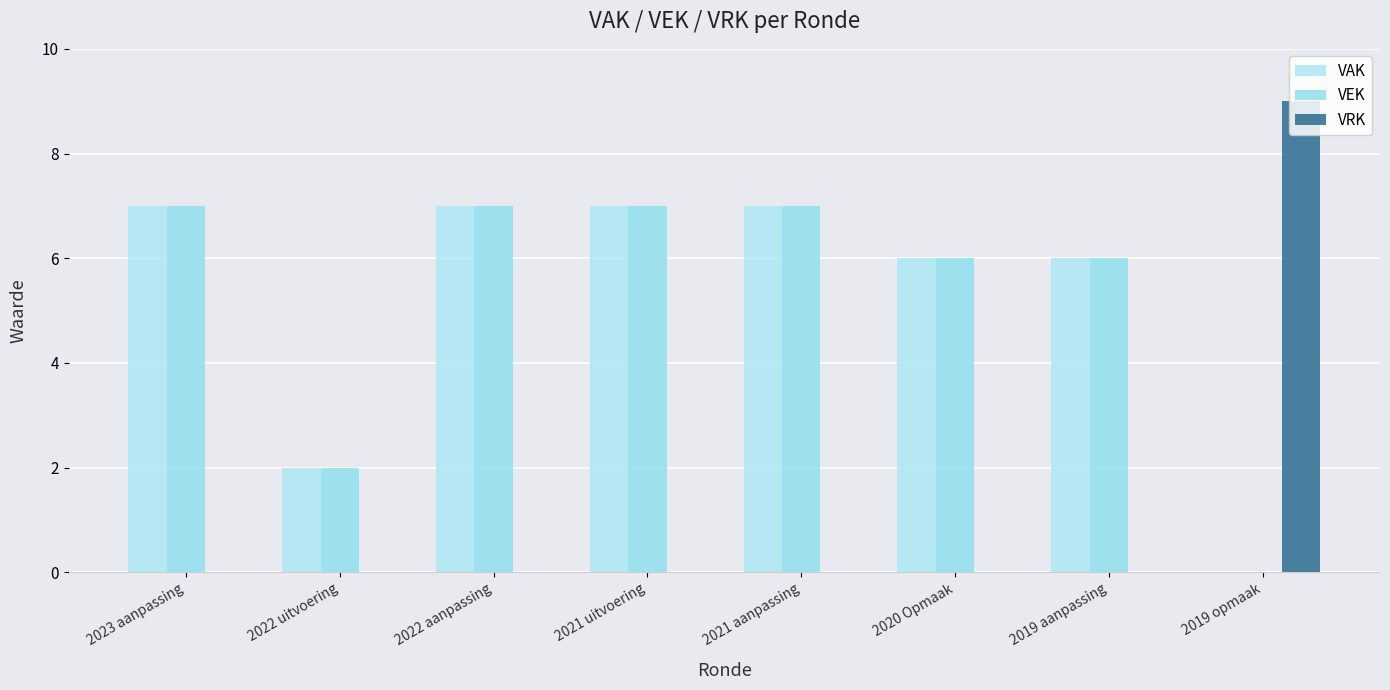

Are the bars horizontal?

No